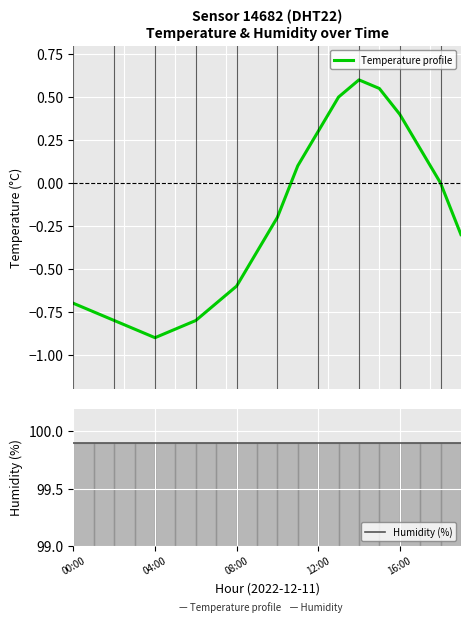

What is the difference between the highest and lowest values at 11?

99.8